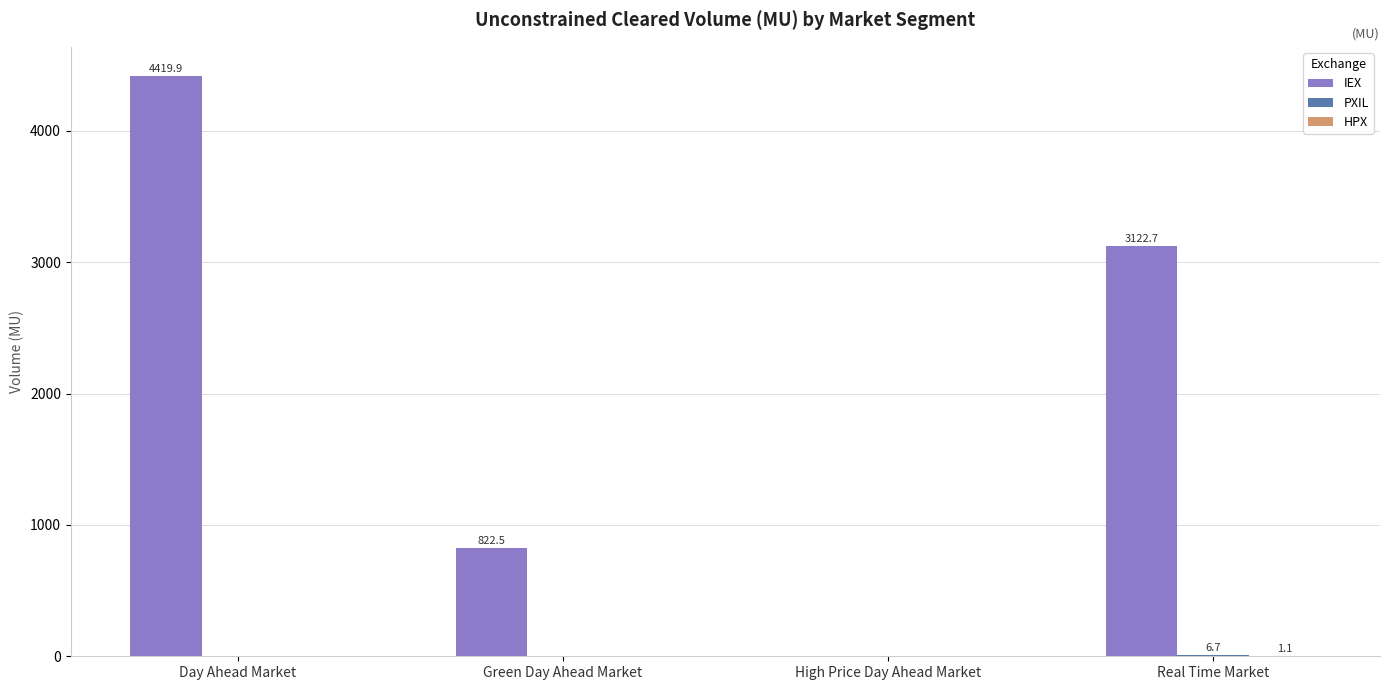

Which label corresponds to the largest value in the chart?

Day Ahead Market